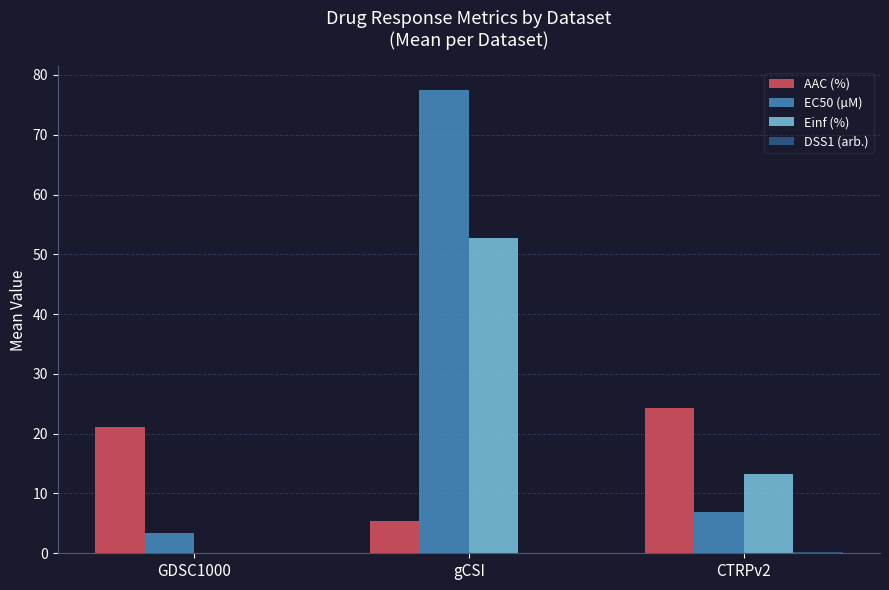

Which series changed the most between gCSI and CTRPv2?

EC50 (µM)